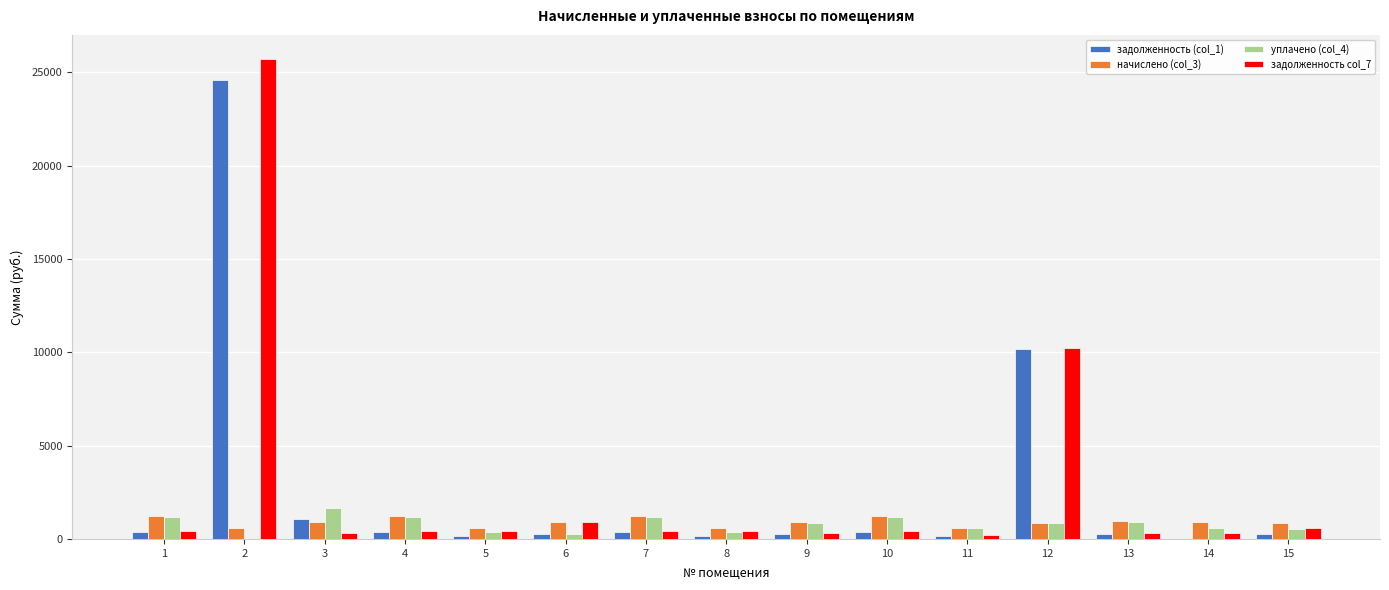

What is the highest value of the задолженность col_7 series?

25716.6